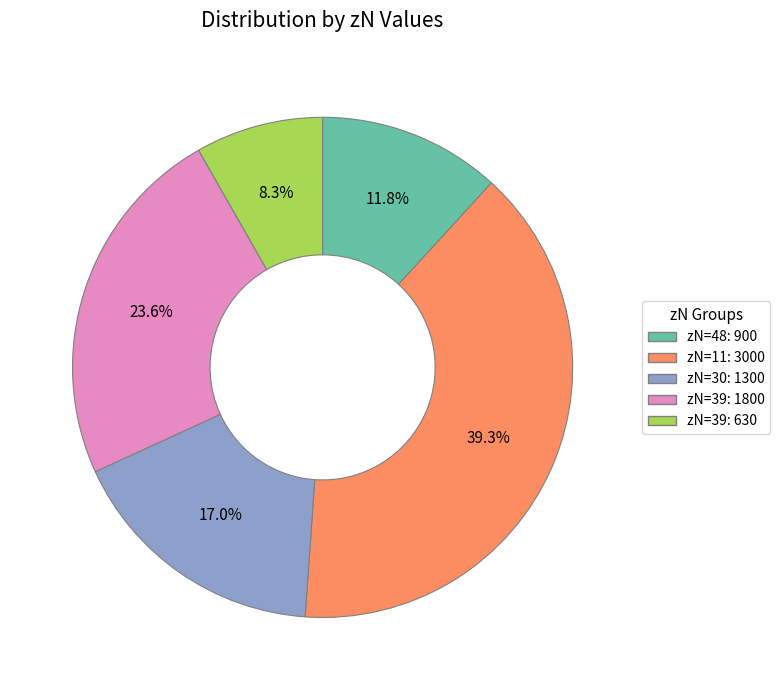

To the nearest percent, what is the difference between the largest and smallest slice percentages?

31%